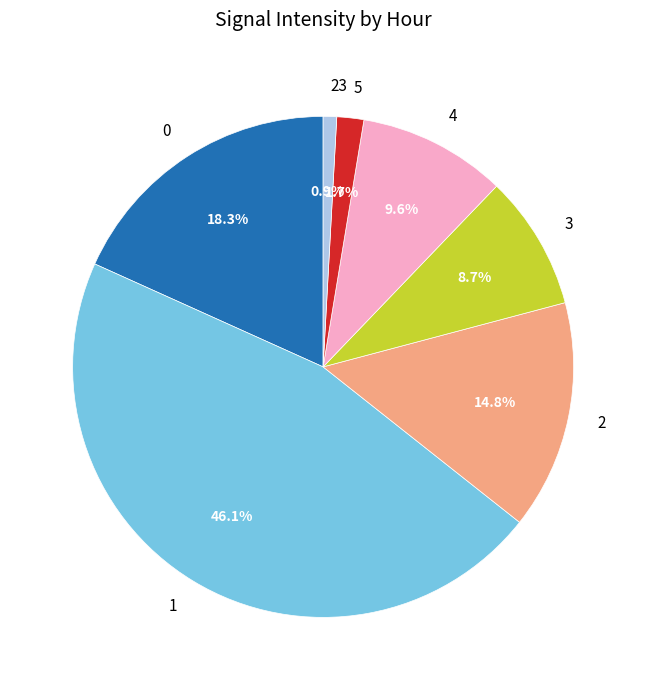

What percentage is the 5 slice, to the nearest percent?

2%